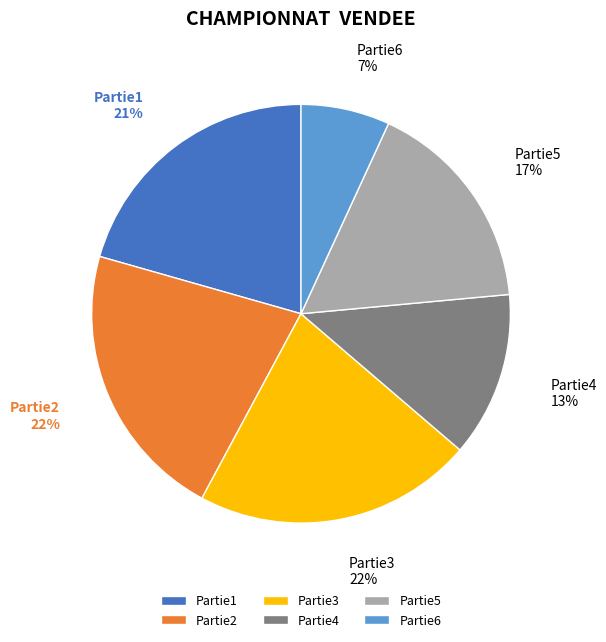

To the nearest percent, what is the average slice percentage?

17%